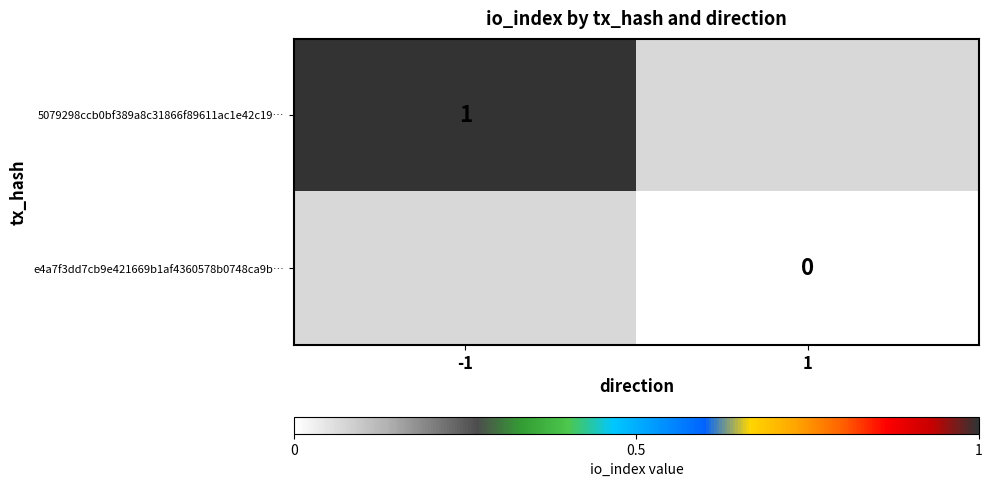

Count the number of data series in this chart.

2